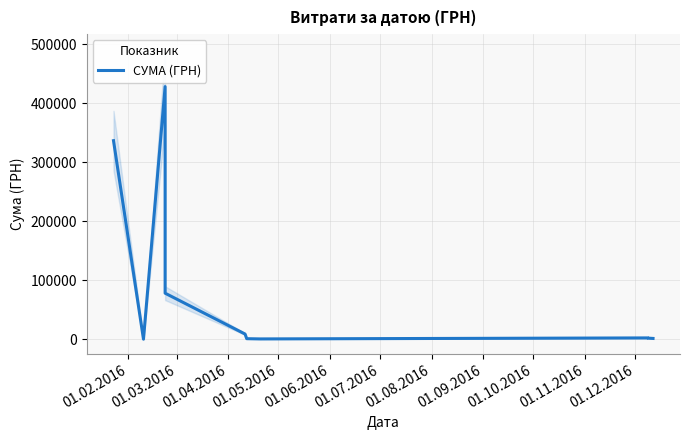

What is the smallest value displayed?

303.7